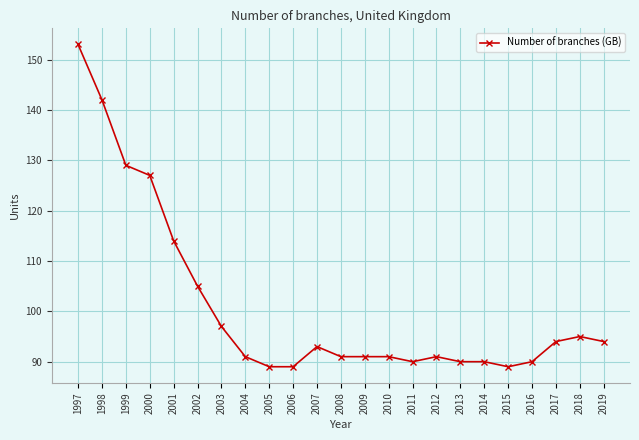

What is the average value?

101